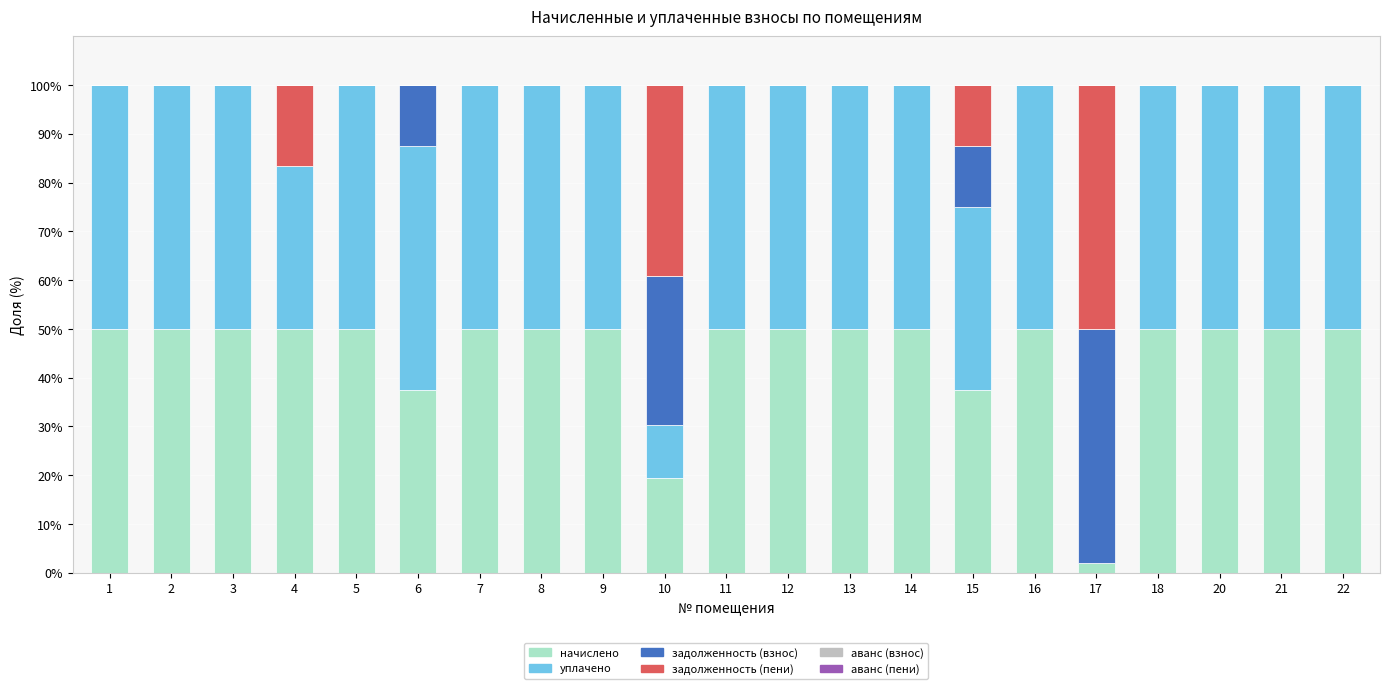

Rank the categories by задолженность (пени) value from lowest to highest.

1, 2, 3, 5, 6, 7, 8, 9, 11, 12, 13, 14, 16, 18, 20, 21, 22, 15, 4, 10, 17